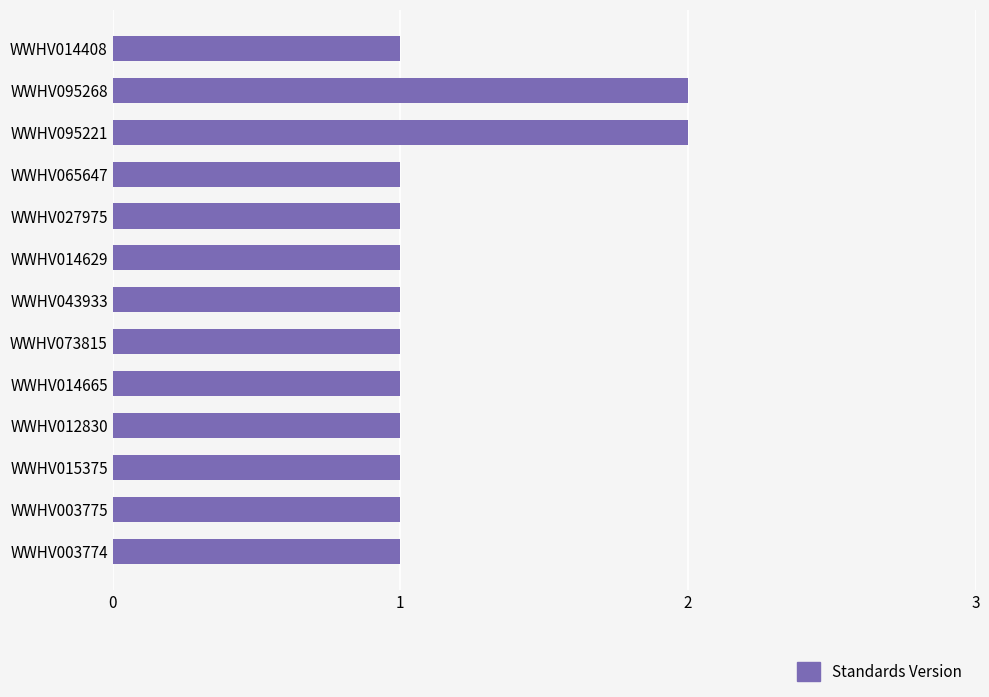

True or false: the data shows 1 at WWHV003774.

True